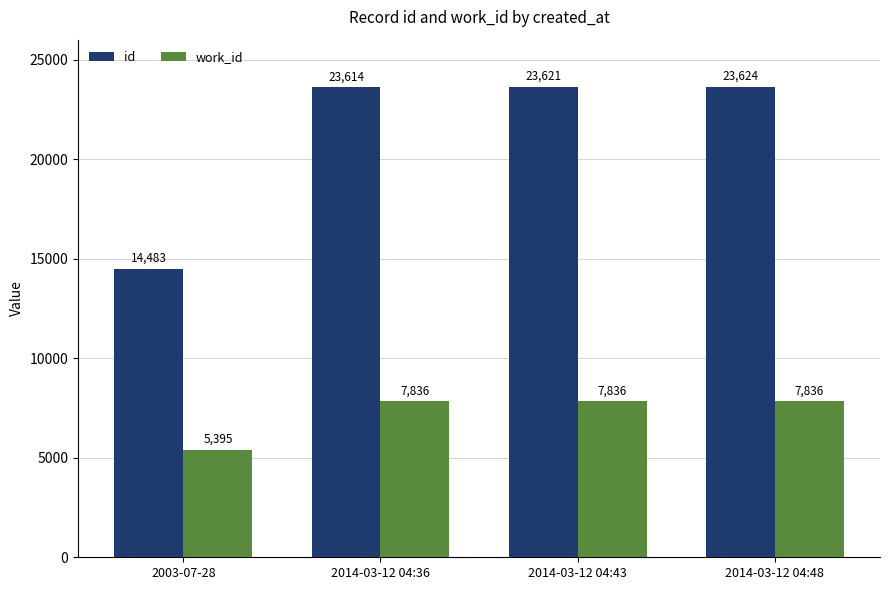

List the series in order of their peak value, highest first.

id, work_id